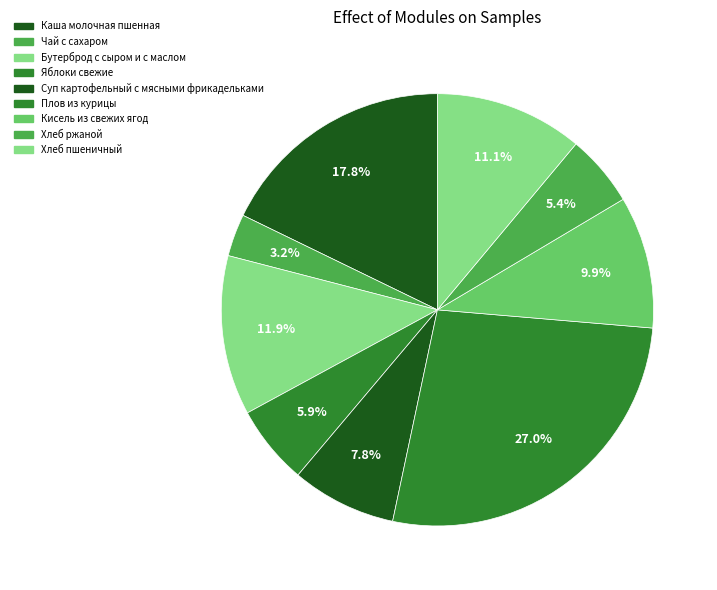

Is there any slice that represents more than half of the pie?

No